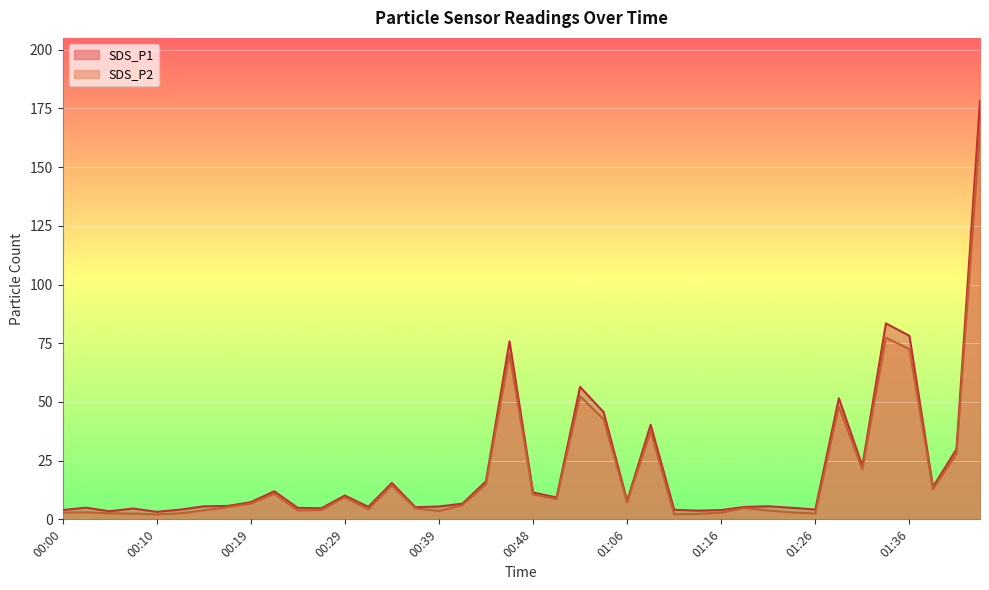

What is the difference between the second highest and minimum values in the SDS_P2 series?

75.2